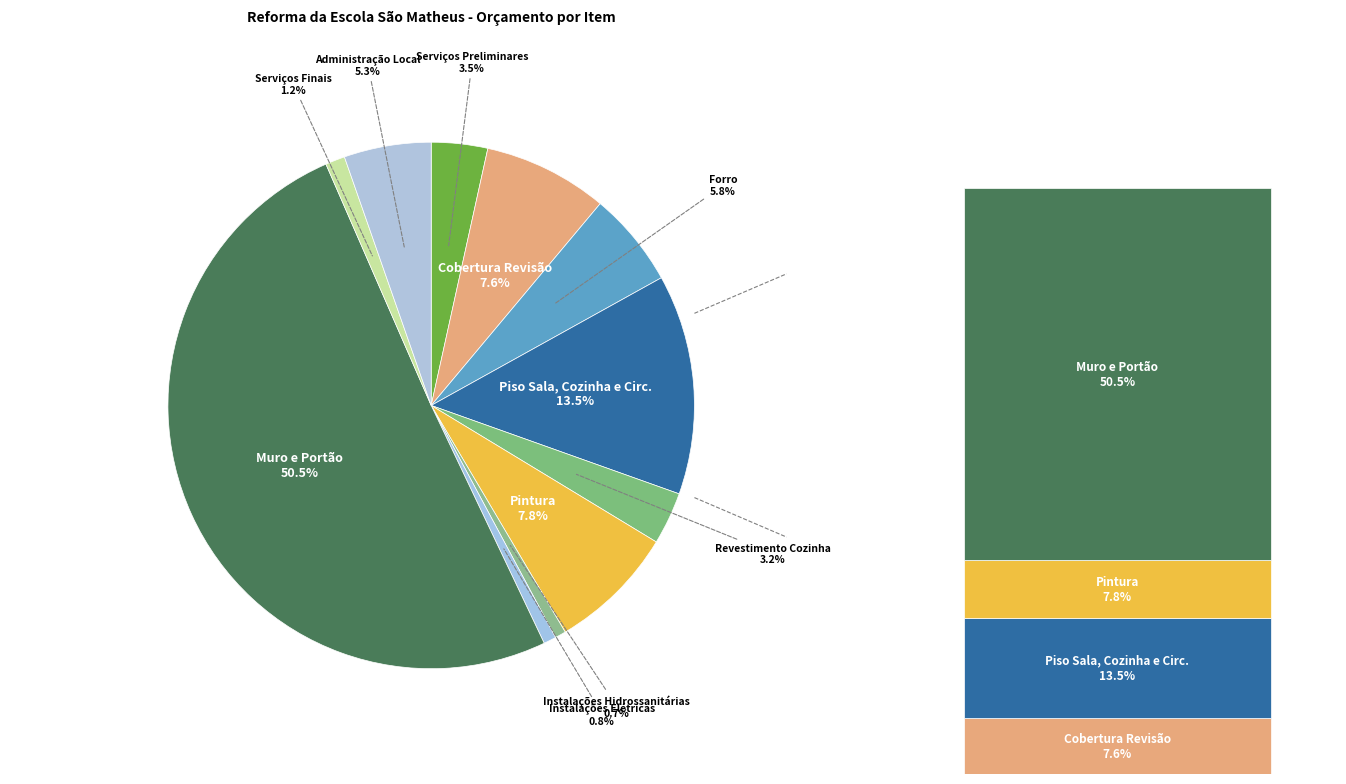

Which category accounts for the majority?

Muro e Portão